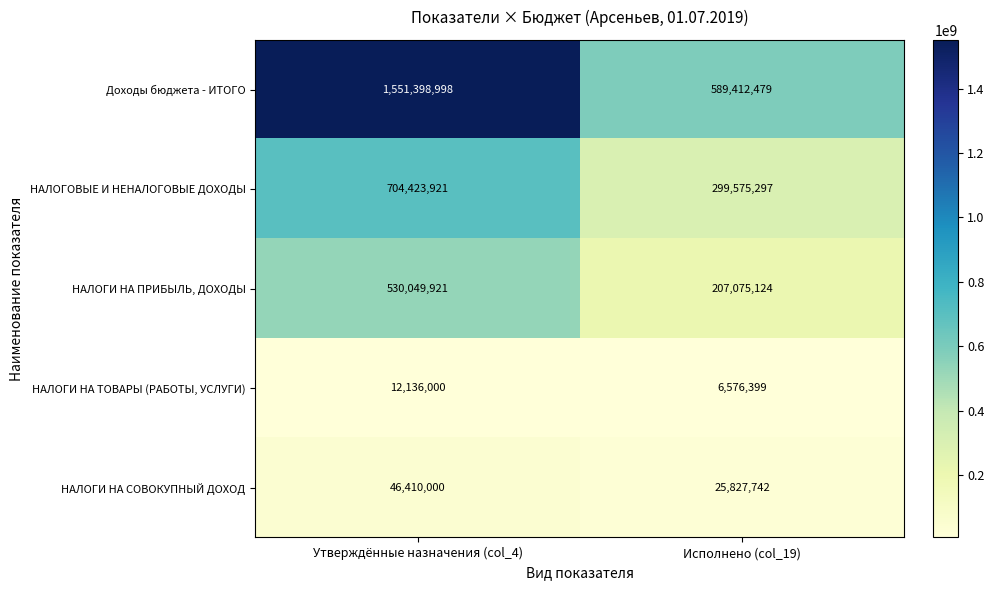

At which label does Доходы бюджета - ИТОГО reach its peak?

Утверждённые назначения (col_4)